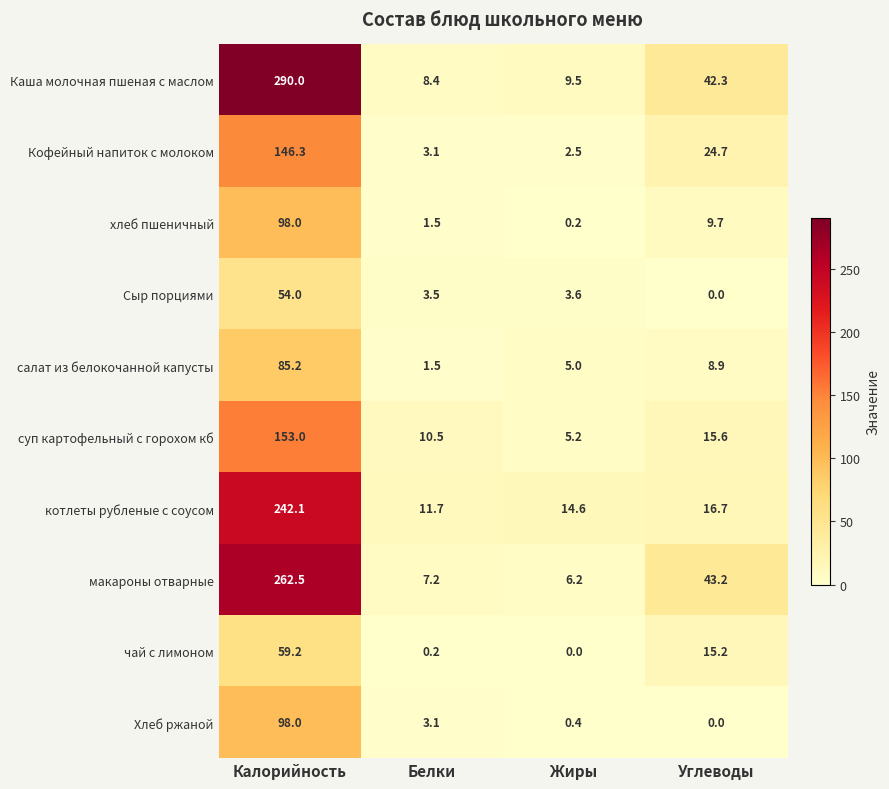

What is the spread (max minus min) of values at Жиры?

14.6